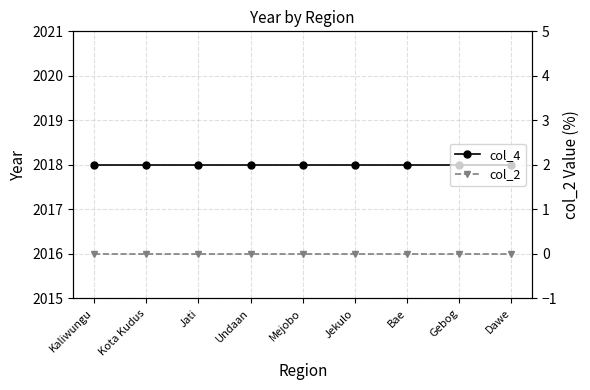

What is the sum of the col_4 values at Kaliwungu and Dawe?

4036